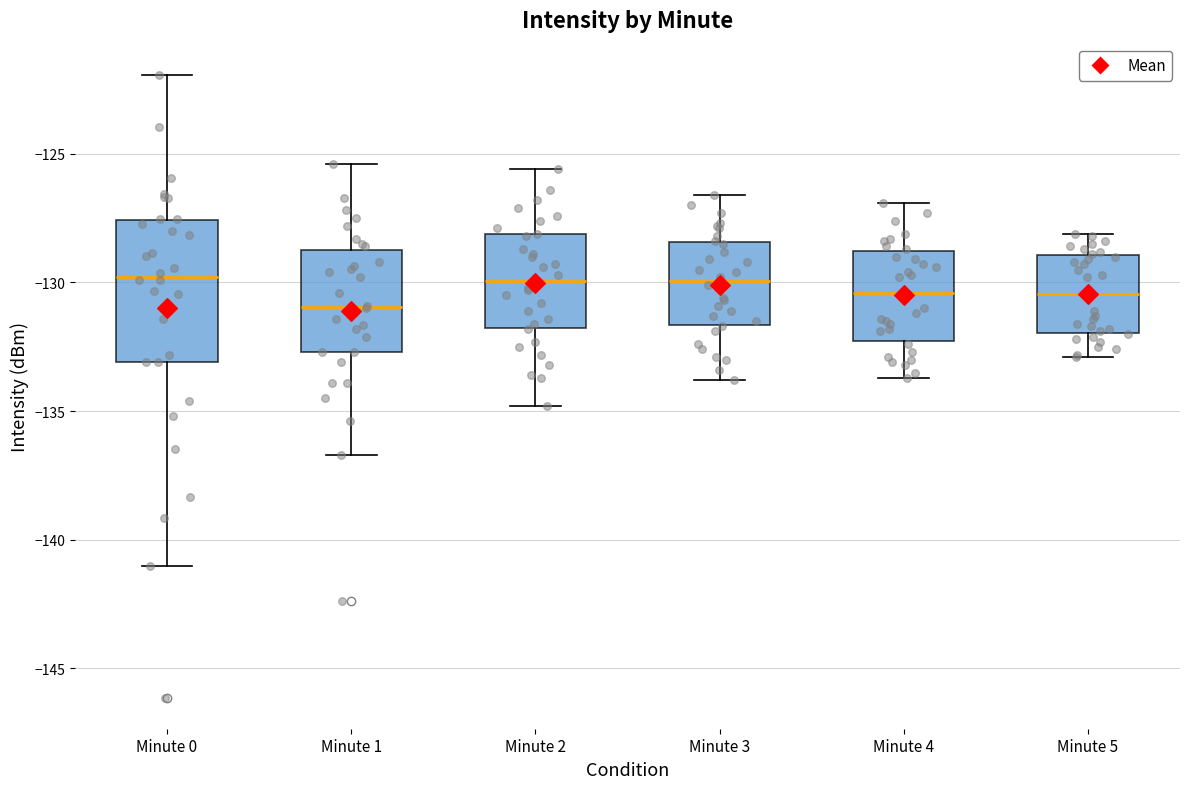

Reading left to right, transcribe this box plot: for each box, give where its median line is, the range the box spans, and where its two whiskers end, as read against the y-axis. The values are not printed on the chart, so give them approximately, as read against the axis.

Minute 0: median -130.0, box -133.0 to -127.5, whiskers -141.0 to -122.0
Minute 1: median -131.0, box -132.5 to -129.0, whiskers -136.5 to -125.5
Minute 2: median -130.0, box -131.5 to -128.0, whiskers -135.0 to -125.5
Minute 3: median -130.0, box -131.5 to -128.5, whiskers -134.0 to -126.5
Minute 4: median -130.5, box -132.5 to -129.0, whiskers -133.5 to -127.0
Minute 5: median -130.5, box -132.0 to -129.0, whiskers -133.0 to -128.0